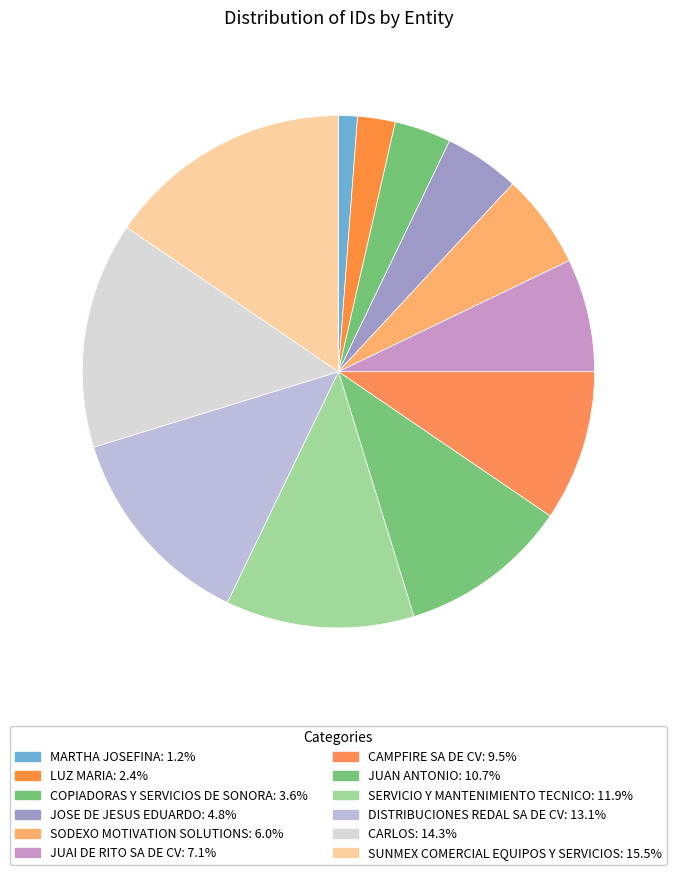

Count the number of slices in the pie.

12